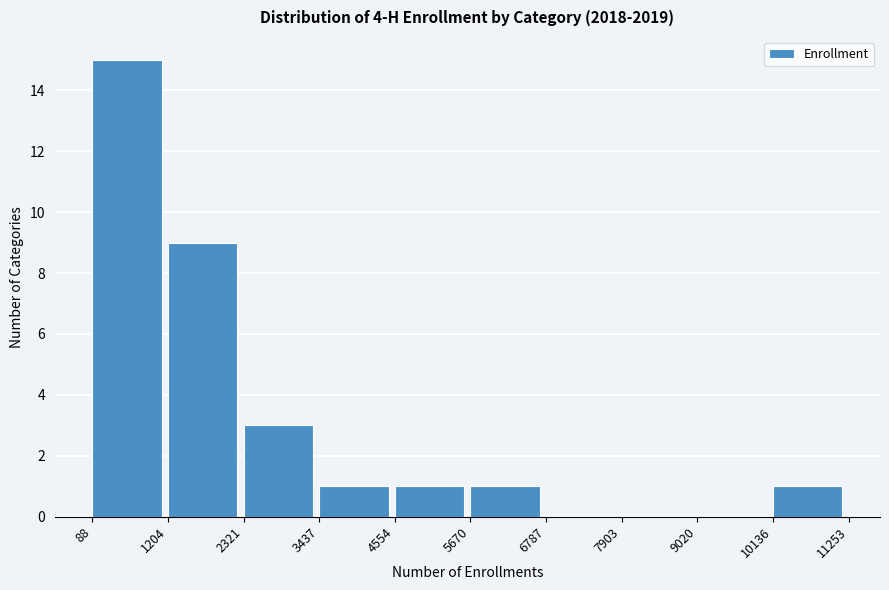

Over which range of the x-axis is the bar tallest?

88 to 1204